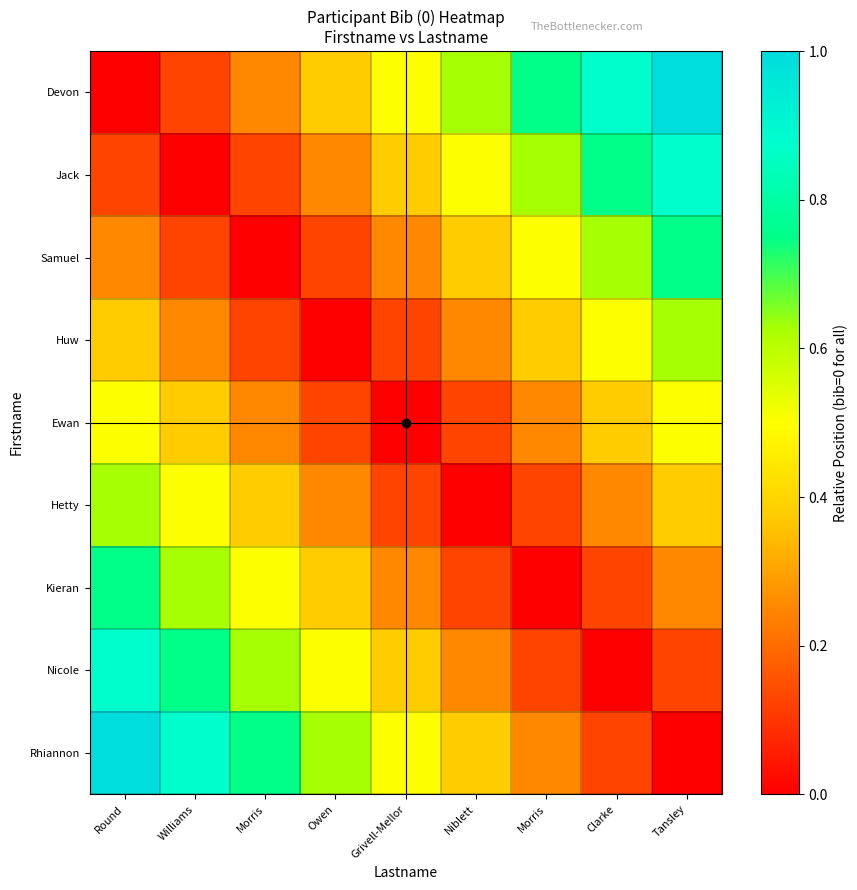

What is the spread (max minus min) of values at Williams?

0.9